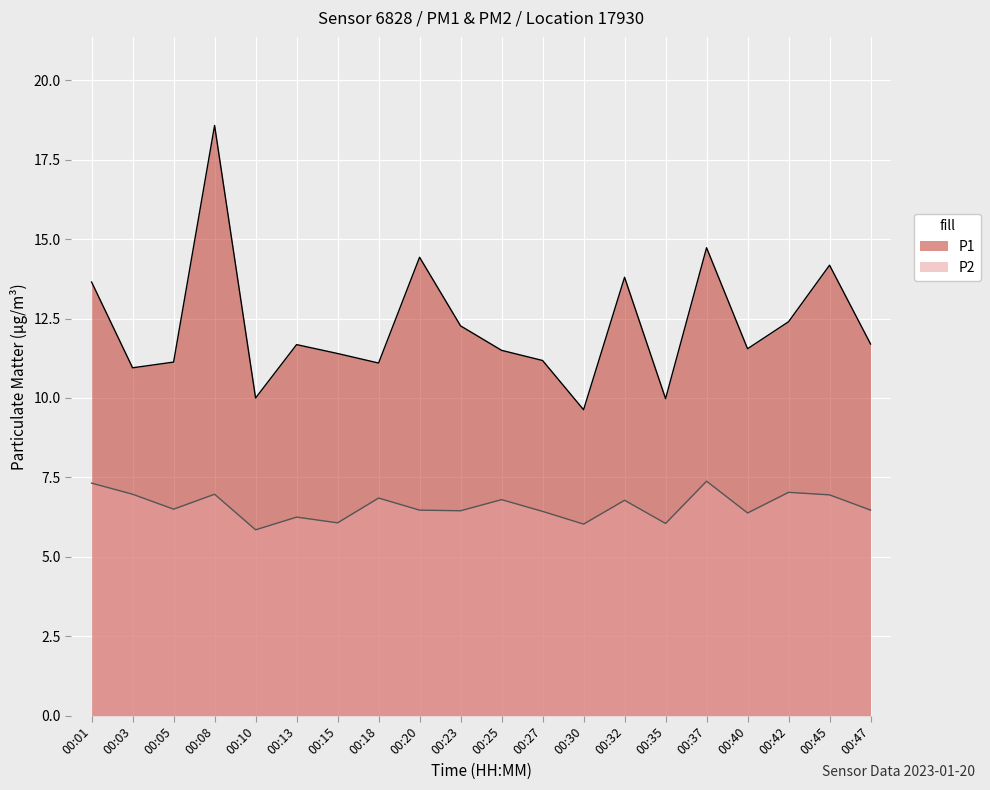

How many lines are shown in the chart?

2